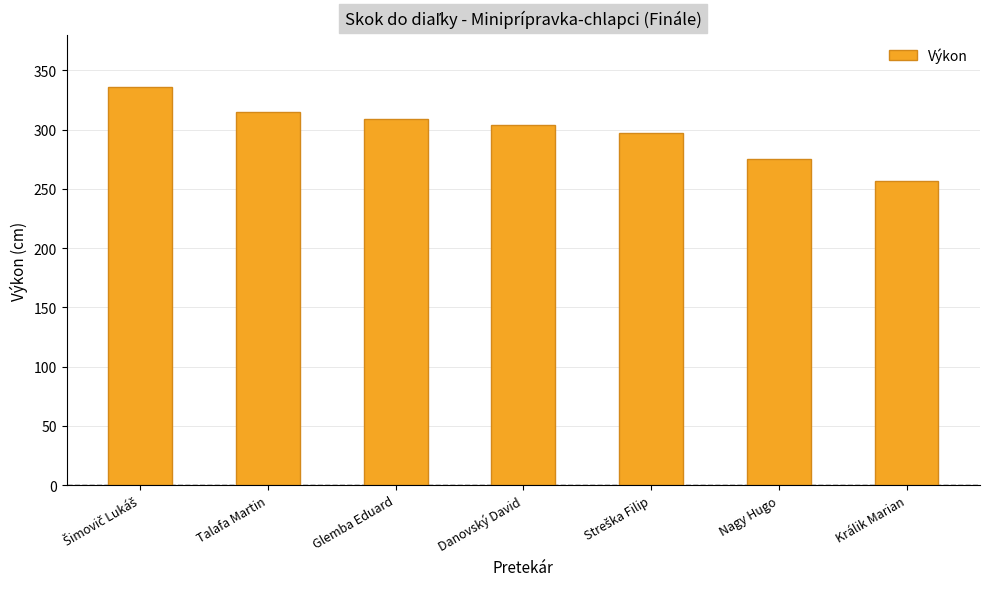

What is the value of the 7th bar from the left?

257